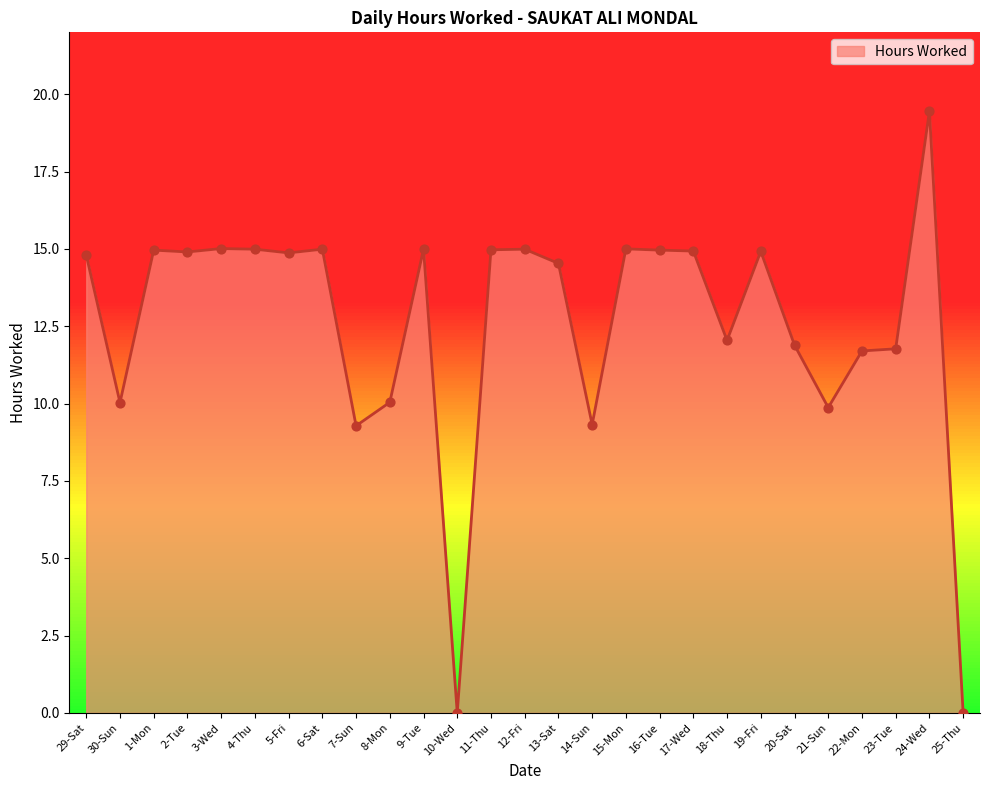

Which has a higher value, 14-Sun or 4-Thu?

4-Thu